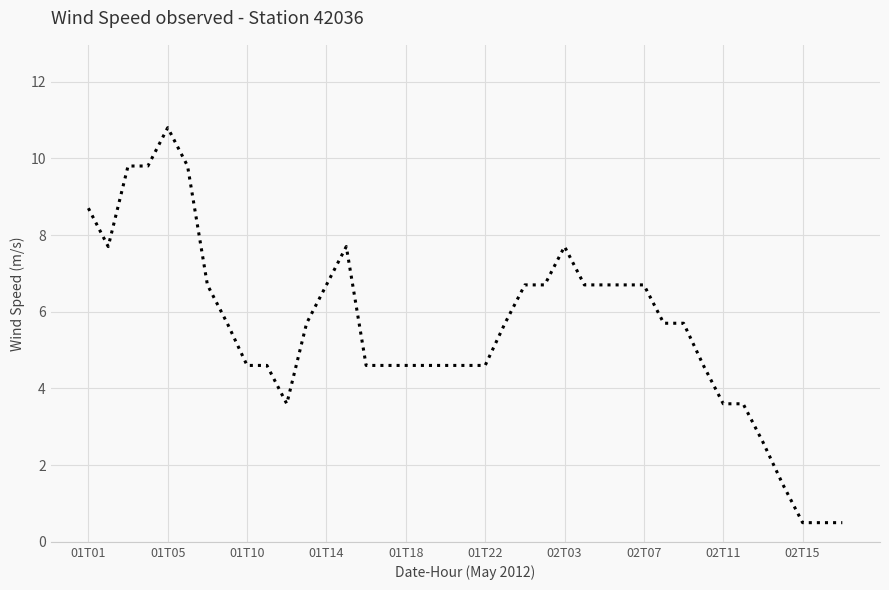

What is the difference between the maximum and minimum values?

10.3